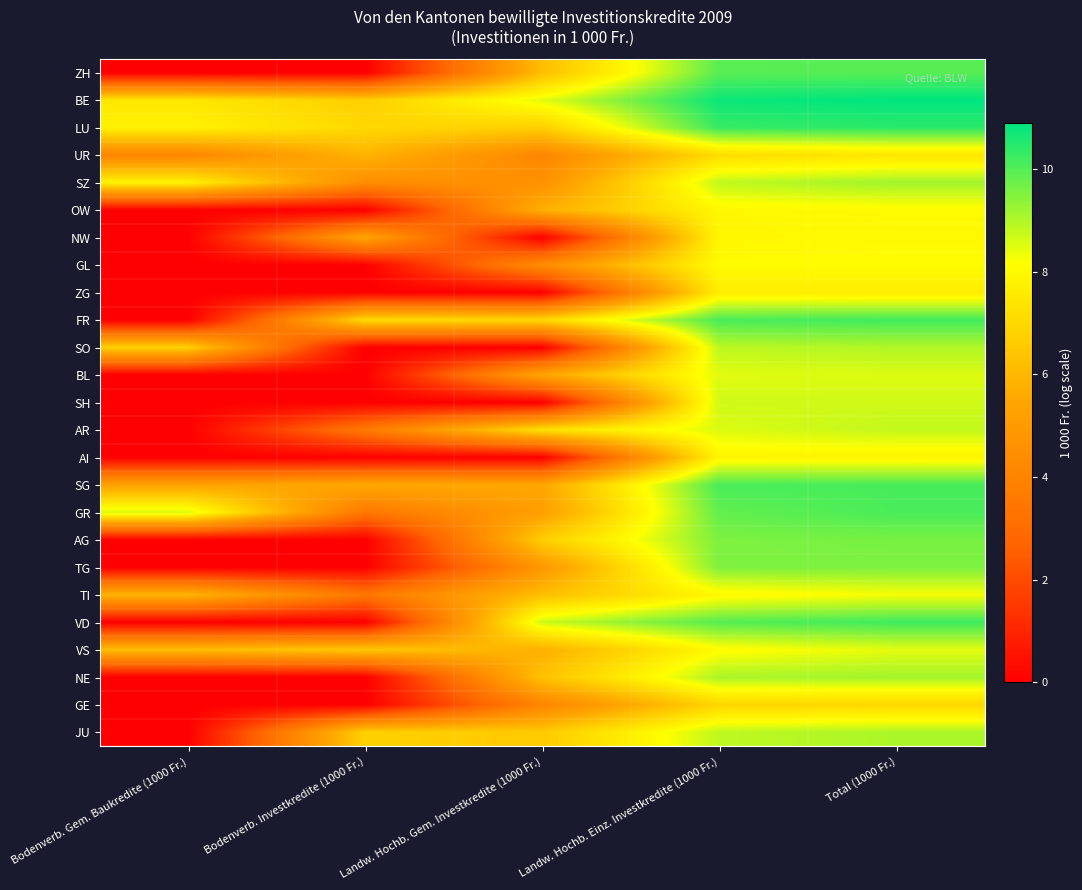

At which category is the sum across all series the highest?

Total (1000 Fr.)